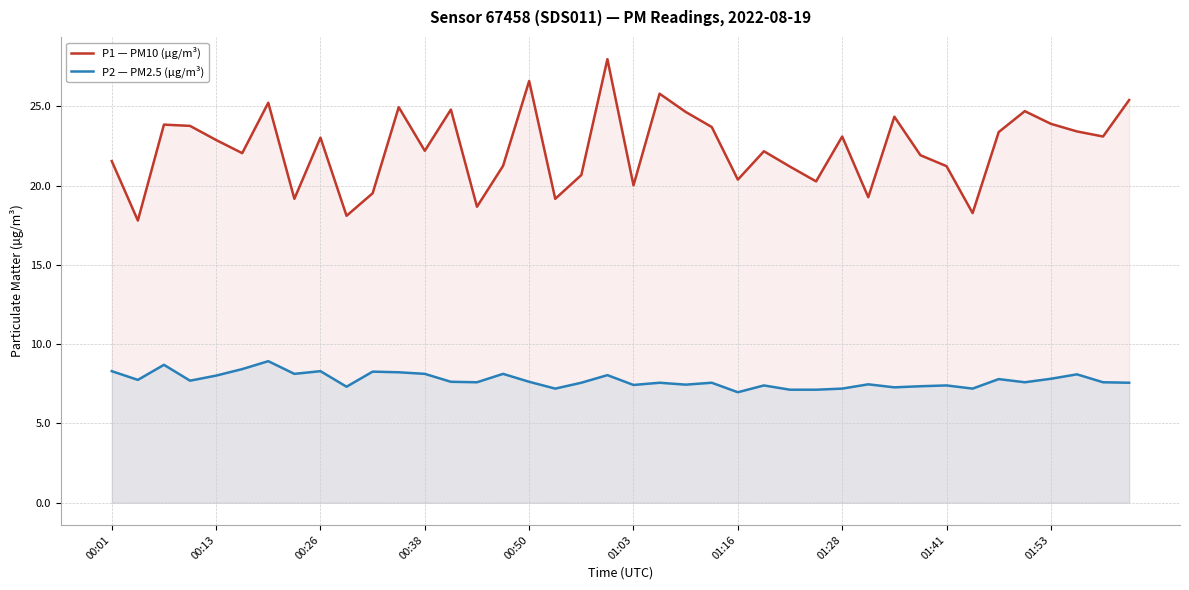

How many lines are shown in the chart?

2